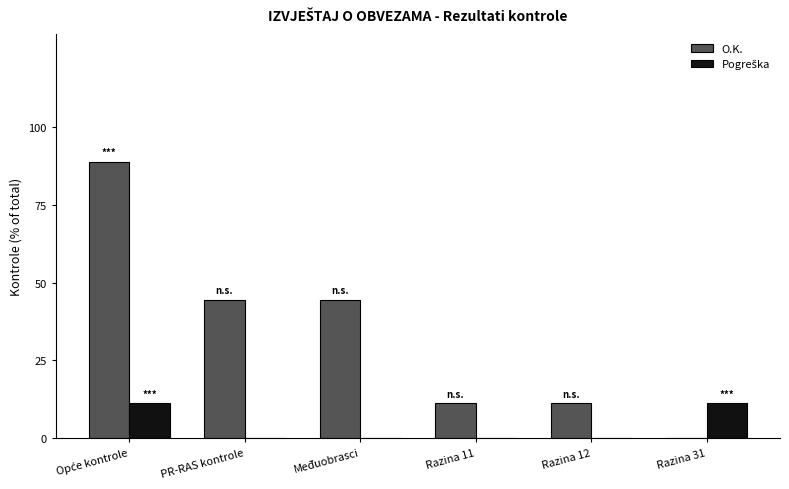

Which series changed the most between Međuobrasci and Razina 31?

O.K.